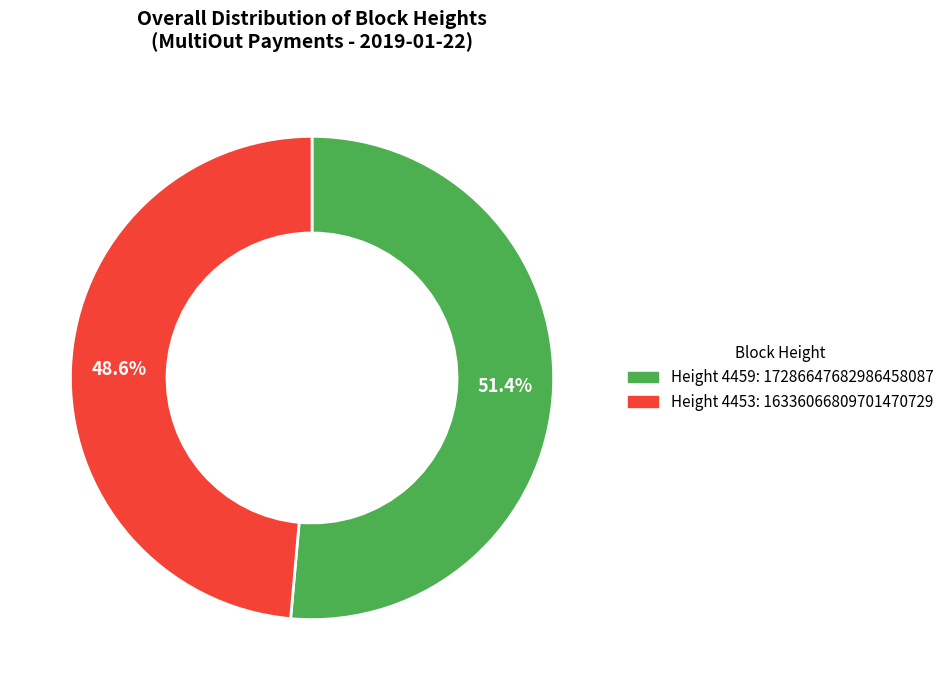

Approximately how many times larger is the value at Height 4459: 17286647682986458087 compared to Height 4453: 16336066809701470729?

1.1